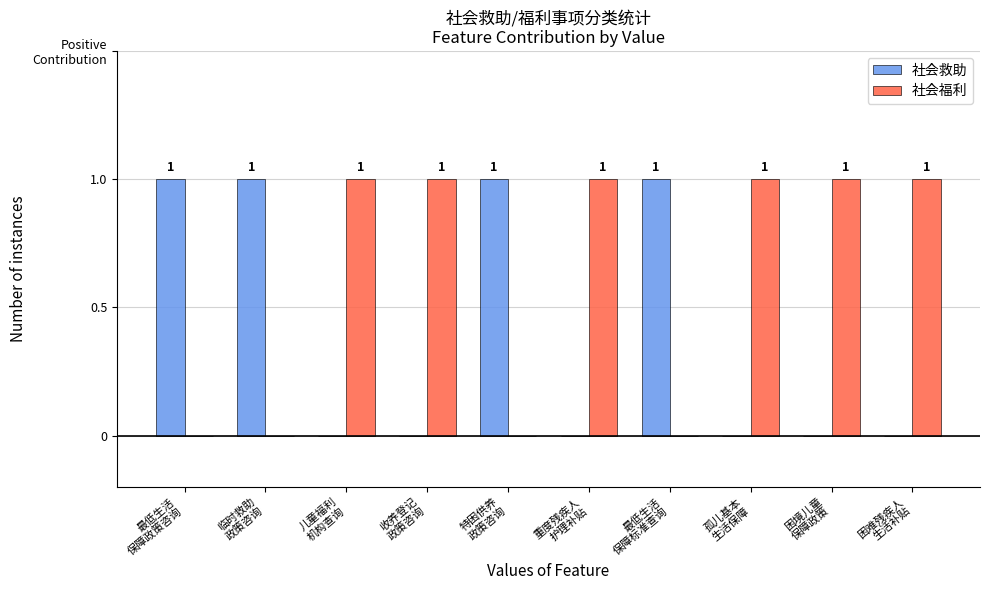

What is the difference between the maximum and minimum values in the 社会福利 series?

1